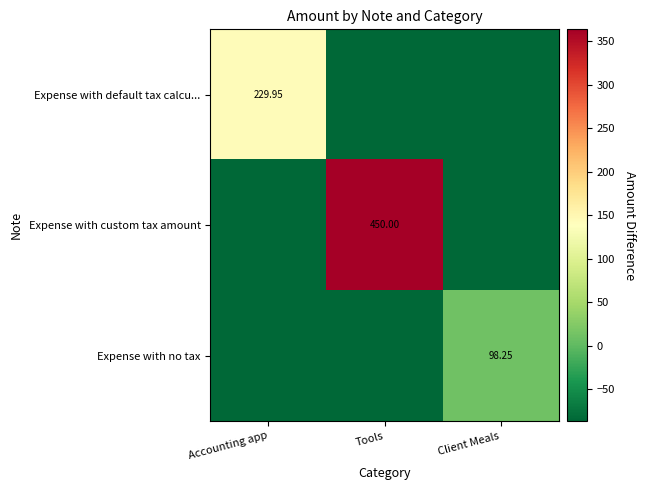

Is it true that Expense with no tax equals -127.5 at Tools?

False